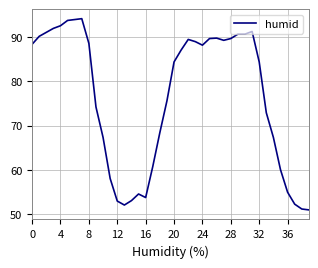

What is the maximum value shown in the chart?

94.2